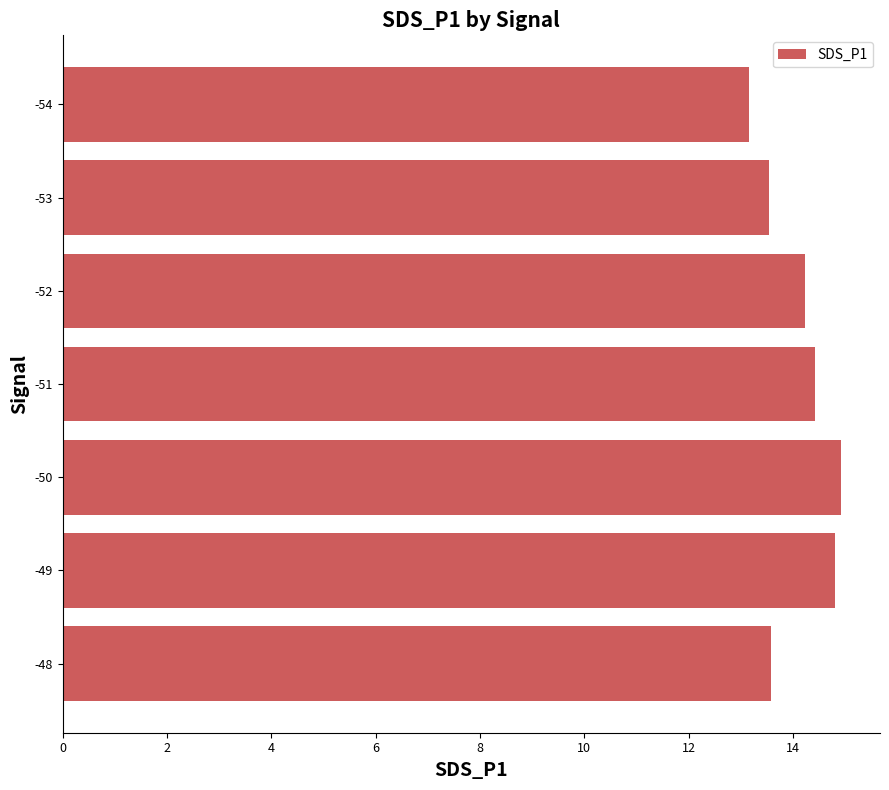

What is the greatest value displayed?

14.9